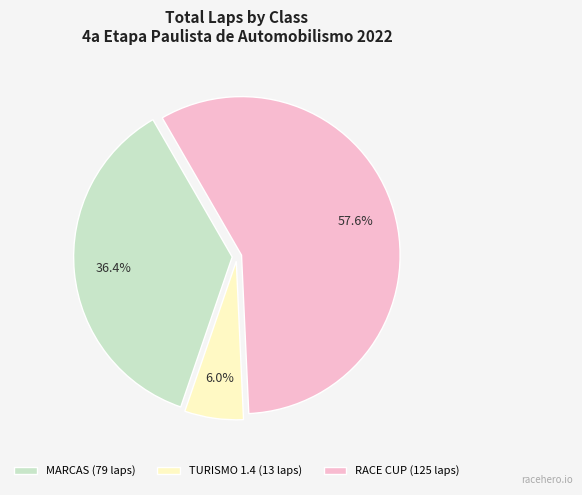

Is it true that RACE CUP is 26% of the pie?

False